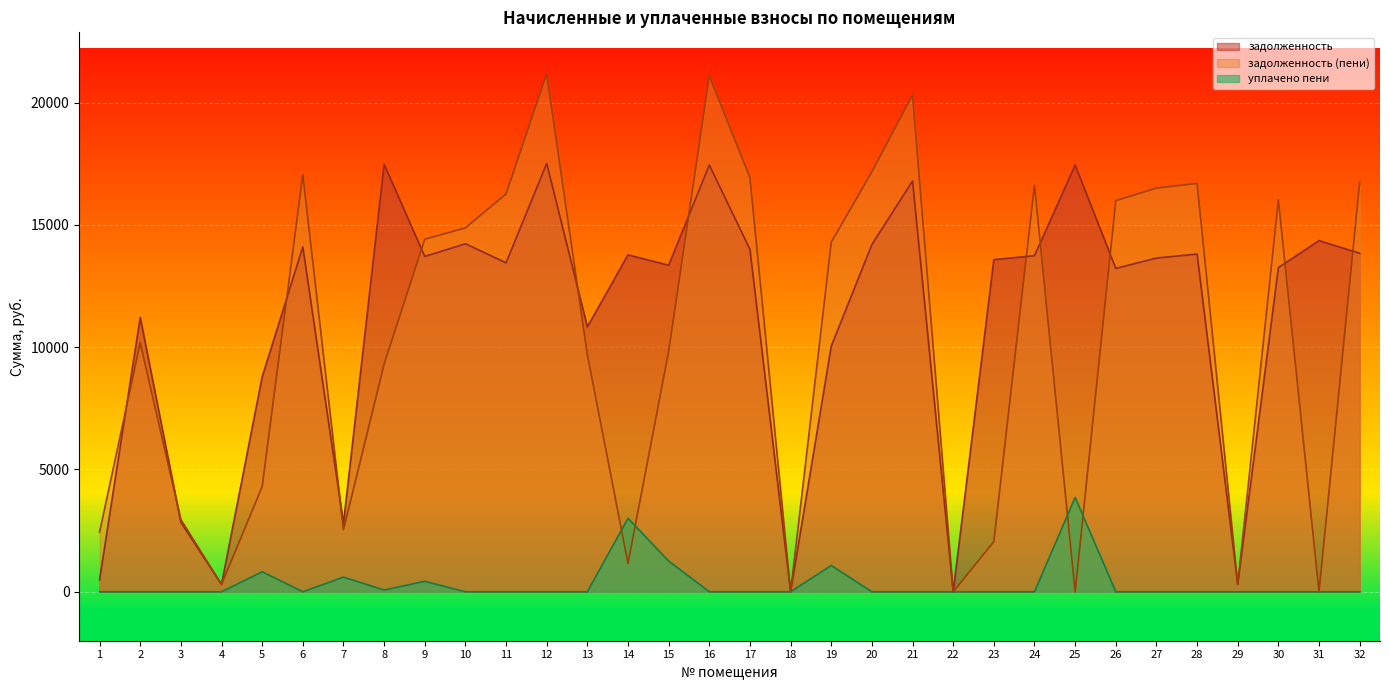

Where does the задолженность series first go above 13643?

6